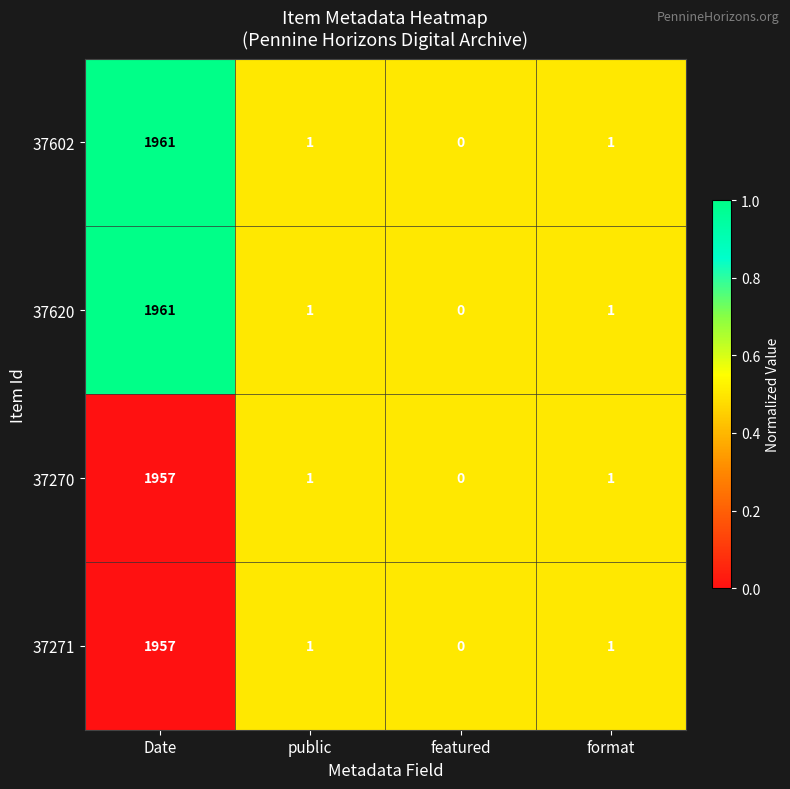

At which category is the sum across all series the highest?

Date